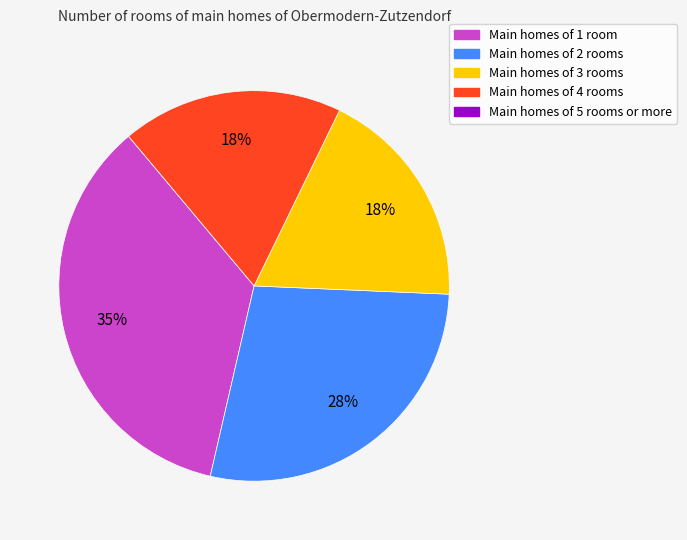

Is there any slice that represents more than half of the pie?

No